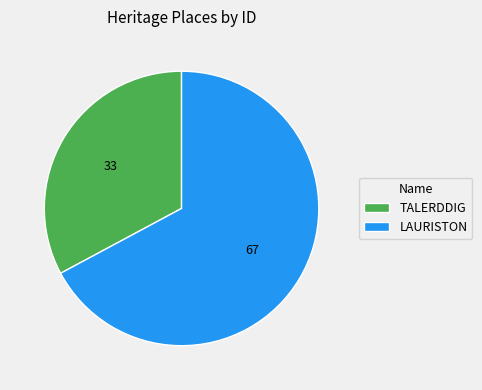

True or false: TALERDDIG accounts for 39% of the total.

False